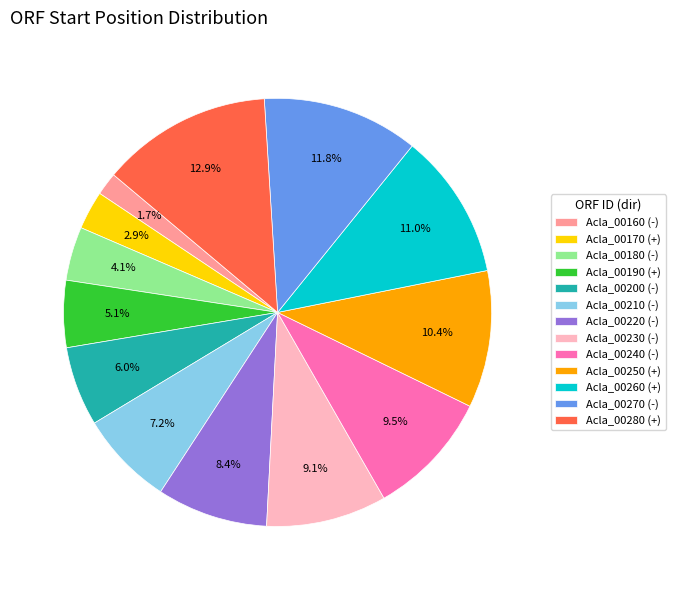

Approximately how many times larger is the value at Acla_00160 (-) compared to Acla_00220 (-)?

0.2